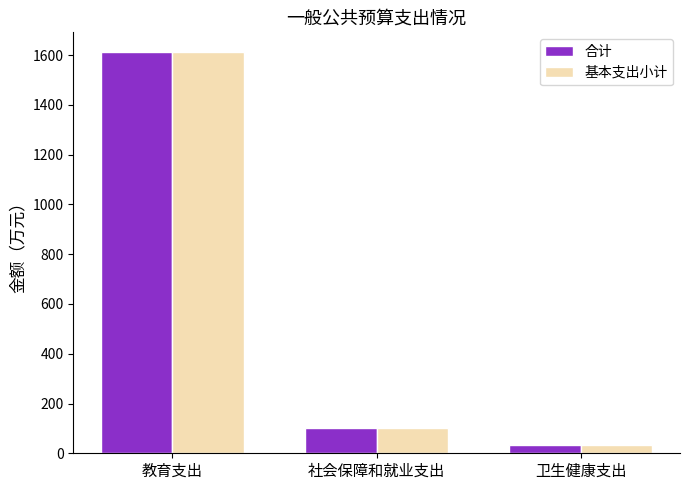

At which category is the sum across all series the highest?

教育支出